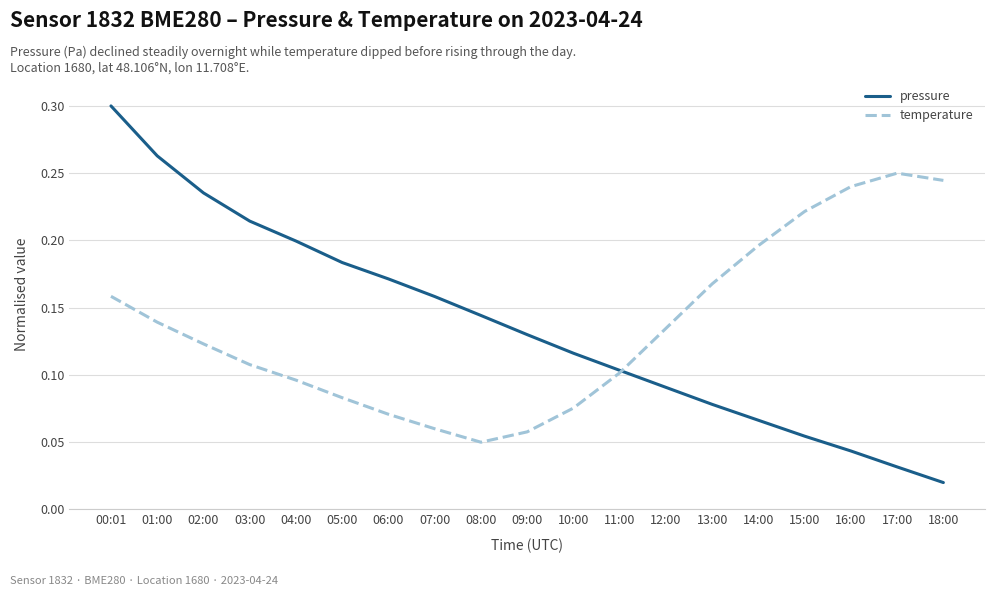

The temperature series shows 0.0 at 10:00. True or false?

False